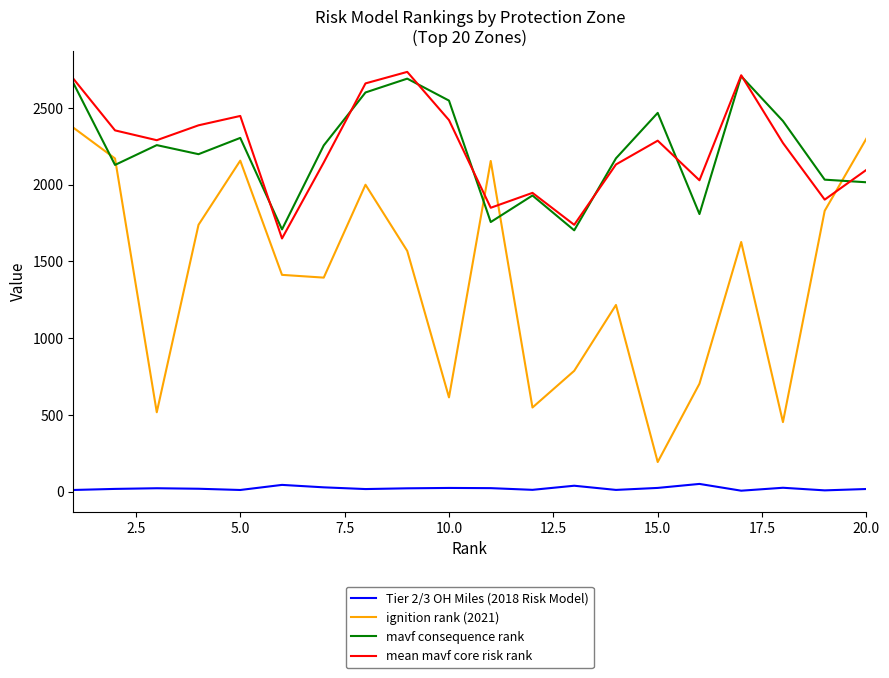

Which series has the largest range (max minus min)?

ignition rank (2021)